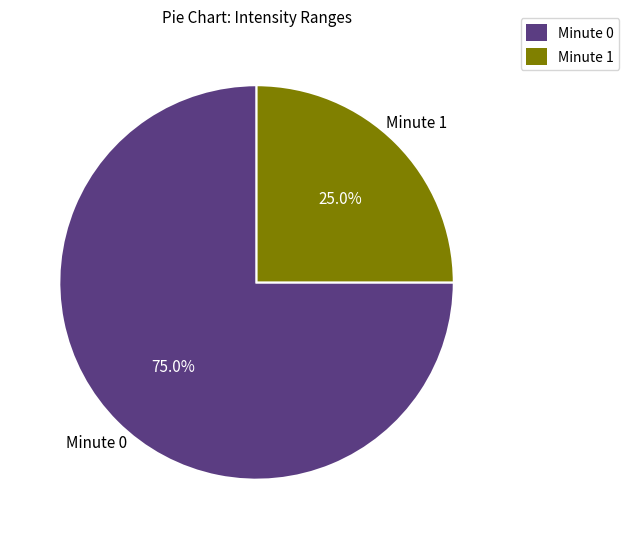

Does Minute 1 account for over 50% of the chart?

No